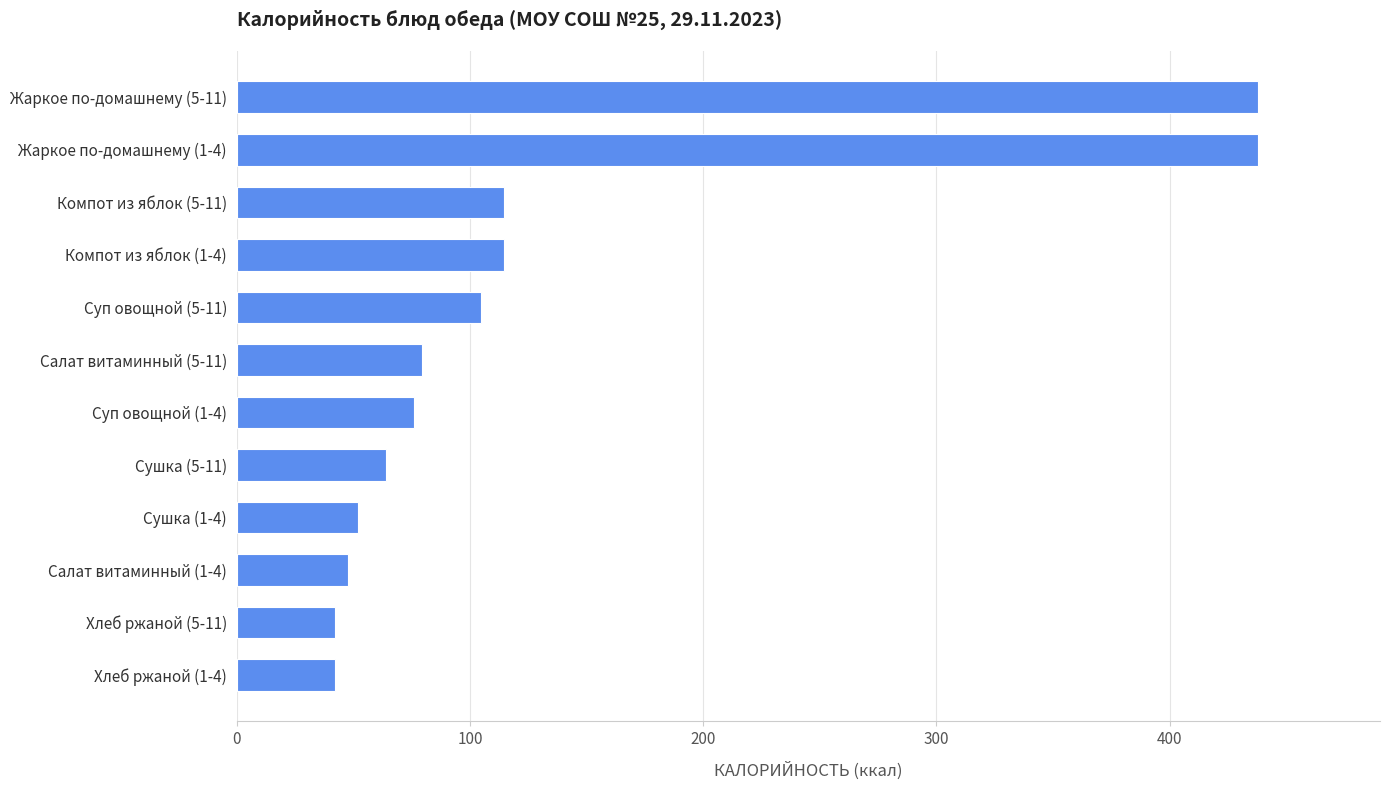

Reading bottom to top, transcribe all the data shown in this chart.

Хлеб ржаной (1-4)=42.0	Хлеб ржаной (5-11)=42.0	Салат витаминный (1-4)=47.6	Сушка (1-4)=52.2	Сушка (5-11)=64.2	Суп овощной (1-4)=76.2	Салат витаминный (5-11)=79.4	Суп овощной (5-11)=104.7	Компот из яблок (1-4)=114.6	Компот из яблок (5-11)=114.6	Жаркое по-домашнему (1-4)=437.7	Жаркое по-домашнему (5-11)=437.7